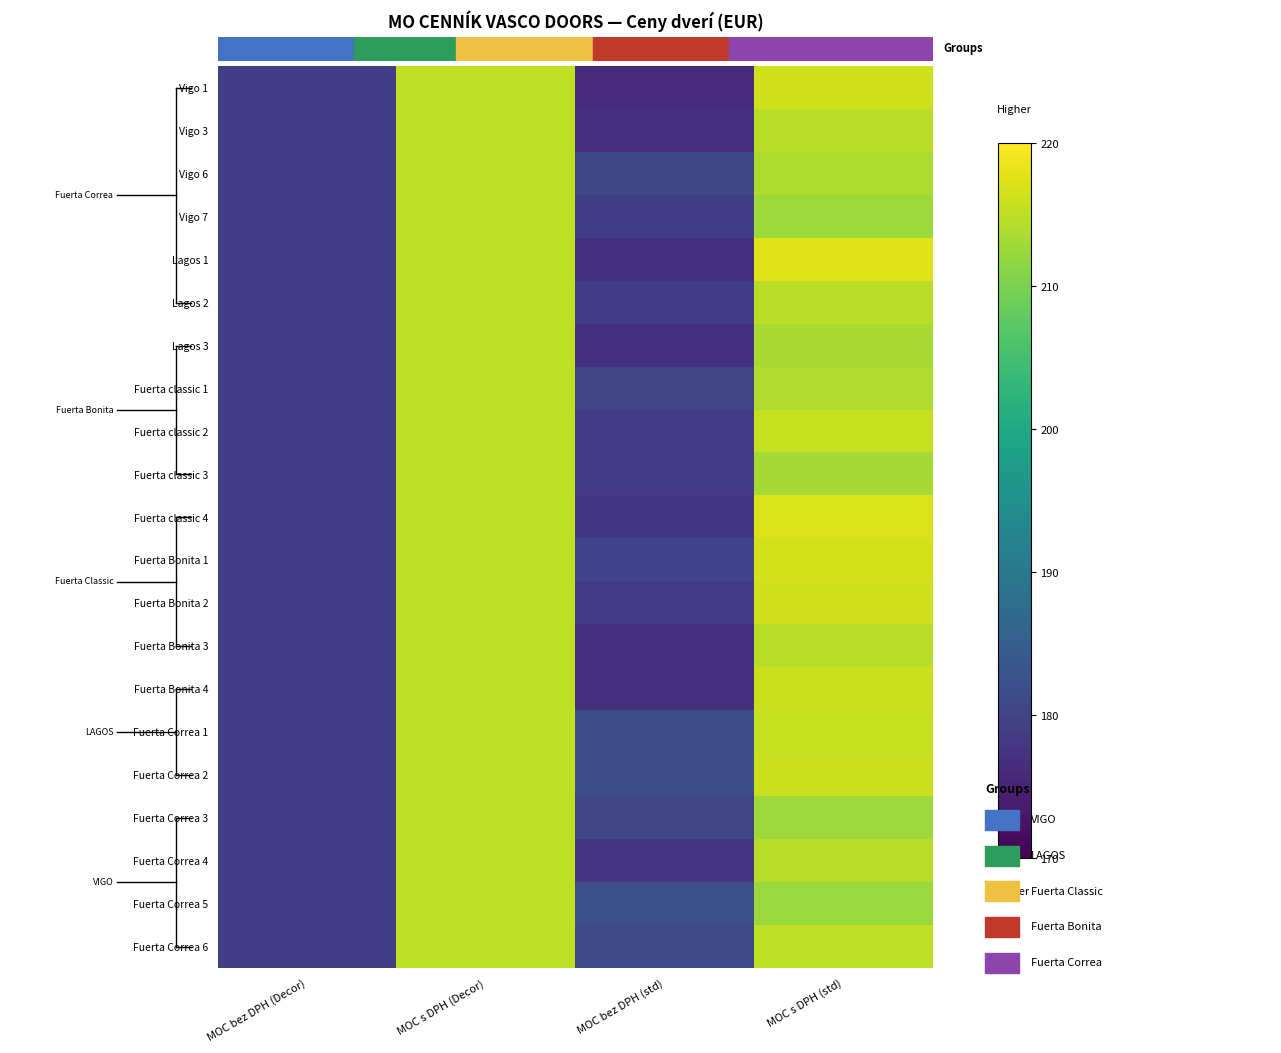

At which category does the chart reach its peak across all series?

MOC s DPH (std)